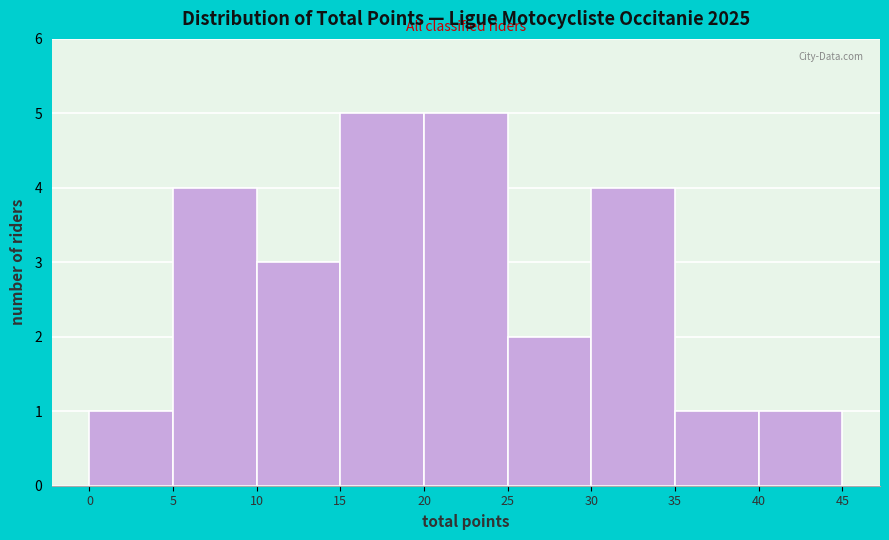

Reading left to right, transcribe this chart: for each bar, give the range it covers on the x-axis and its height. The values are not printed on the chart, so give them approximately, as read against the axis.

0 to 5: 1
5 to 10: 4
10 to 15: 3
15 to 20: 5
20 to 25: 5
25 to 30: 2
30 to 35: 4
35 to 40: 1
40 to 45: 1